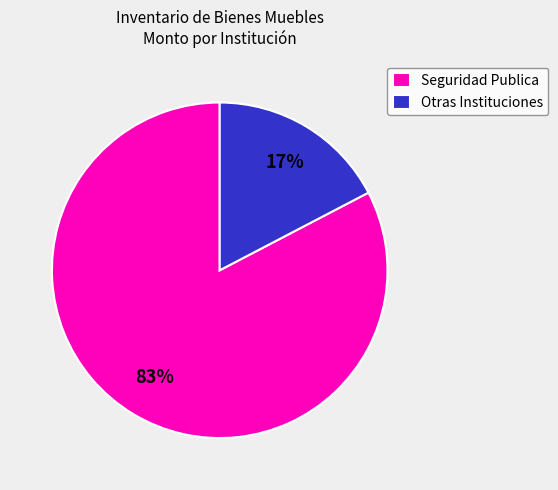

Which slice is the largest?

Seguridad Publica